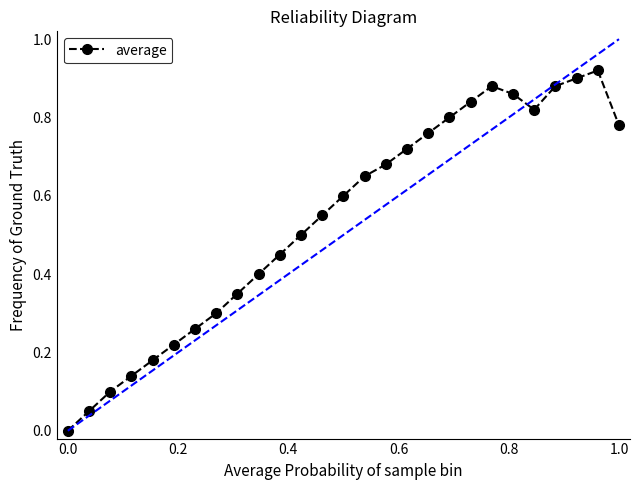

True or false: the data has more than 1 interior local peaks.

True